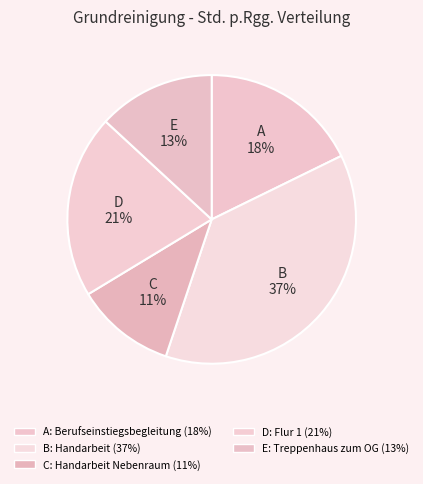

Rank the categories by value from highest to lowest.

Handarbeit, Flur 1, Berufseinstiegsbegleitung, Treppenhaus zum OG, Handarbeit Nebenraum